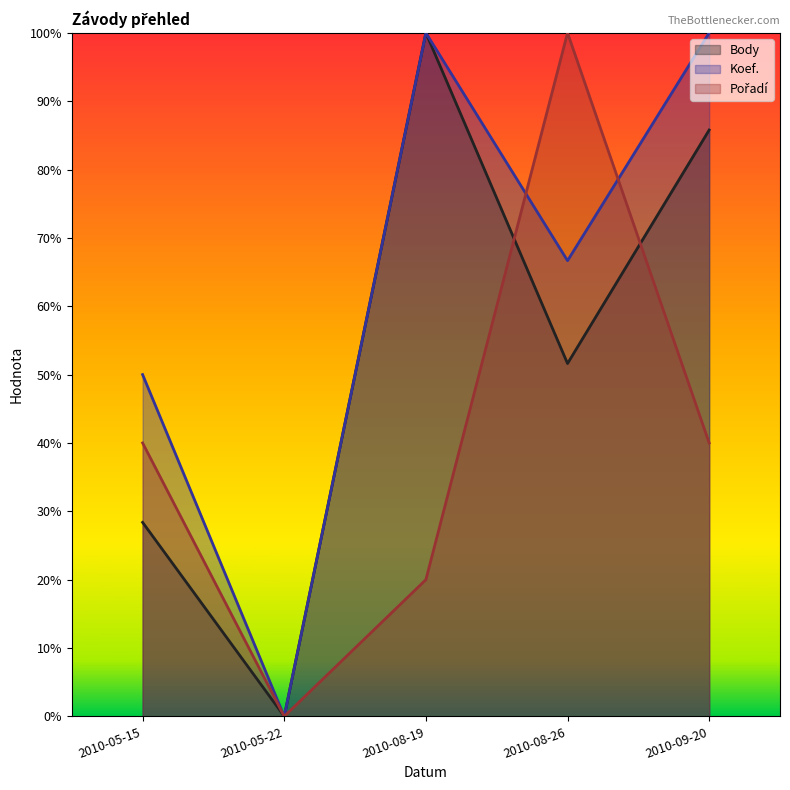

At which category does Pořadí reach its first local valley?

2010-05-22